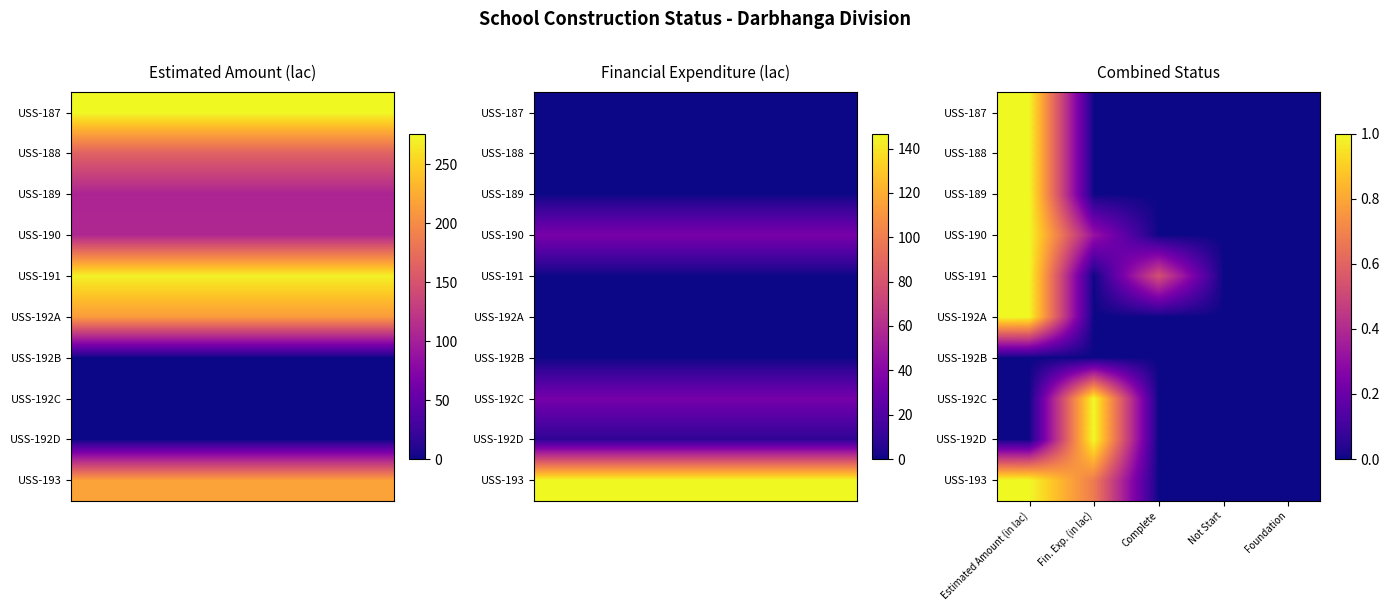

Which series changed the most between Complete and Foundation?

USS-191